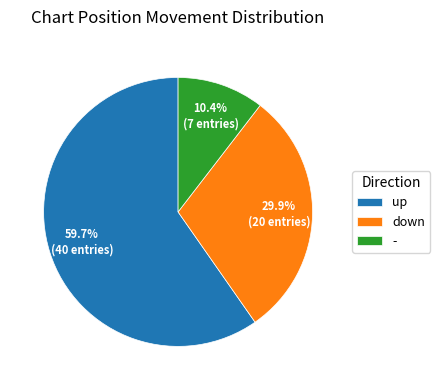

What percentage is the up slice, to the nearest percent?

60%